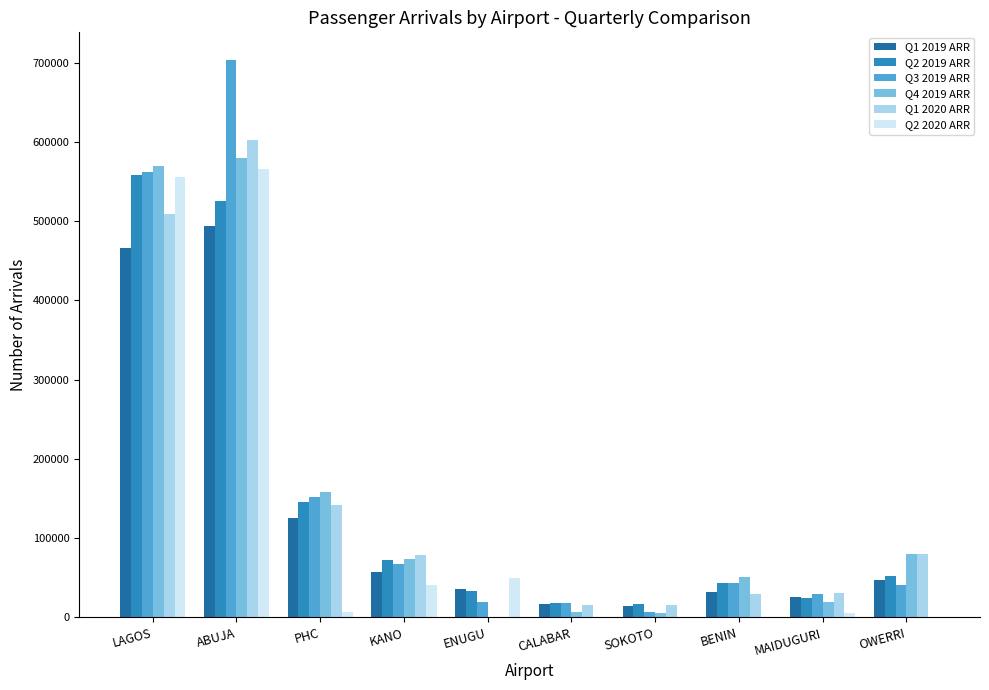

Count the number of categories in the chart.

10